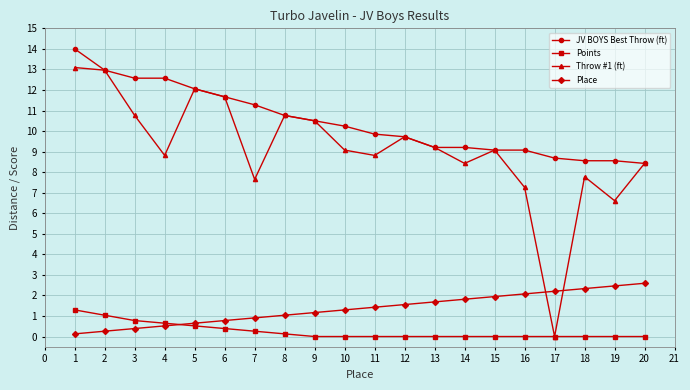

True or false: Place and JV BOYS Best Throw (ft) cross at least once.

False